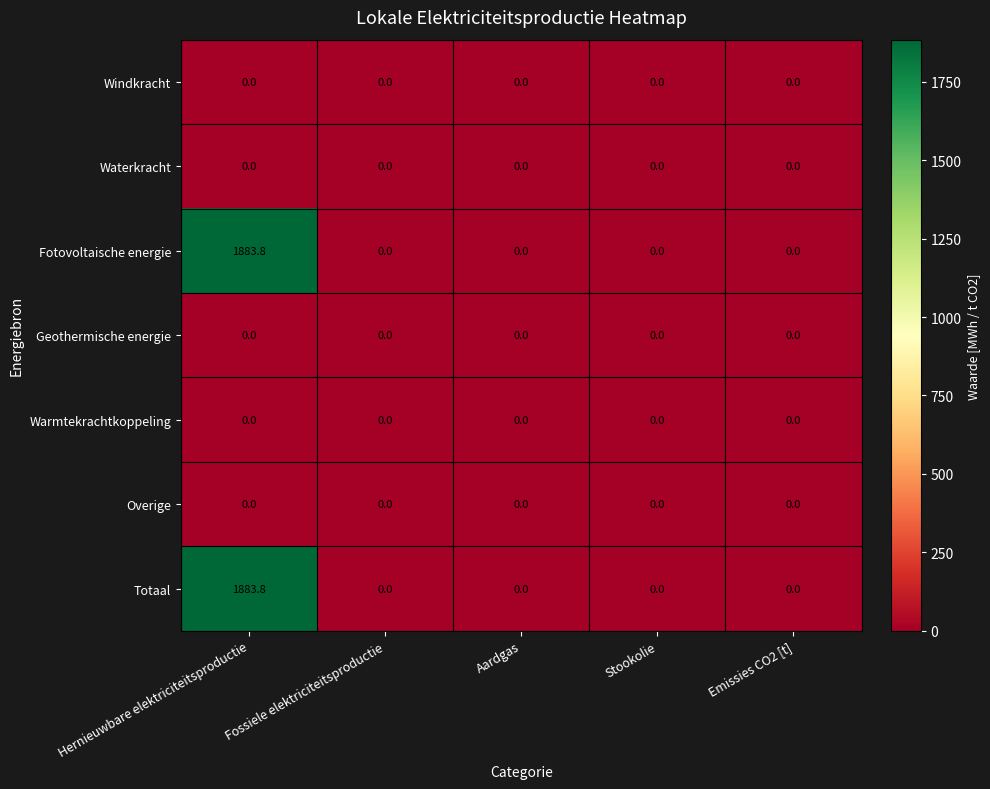

Which label corresponds to the largest value in the chart?

Hernieuwbare elektriciteitsproductie